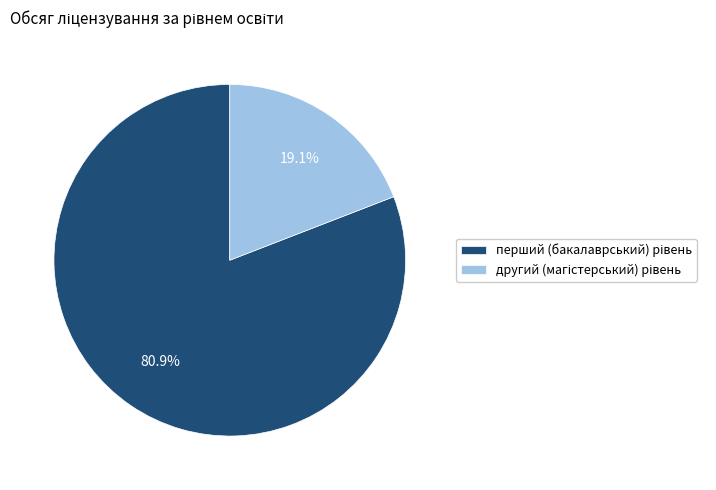

Count the number of slices in the pie.

2